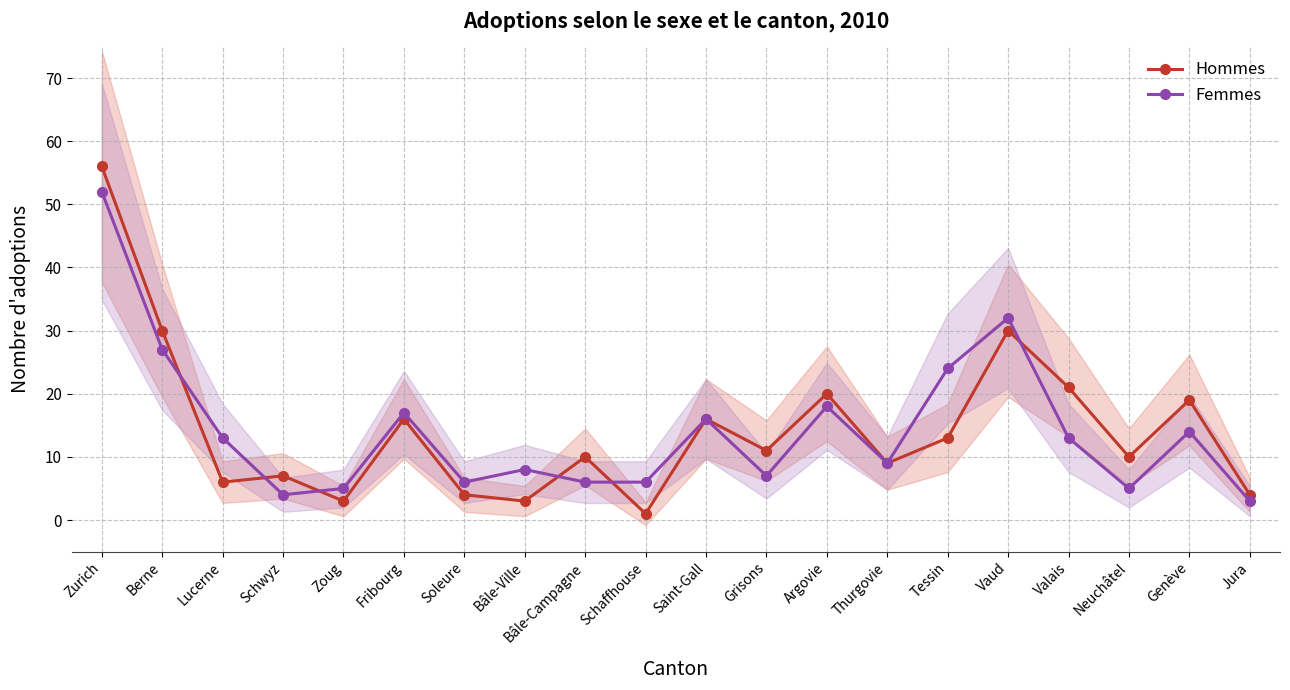

In Hommes, how many points are higher than both neighbors (excluding endpoints)?

7